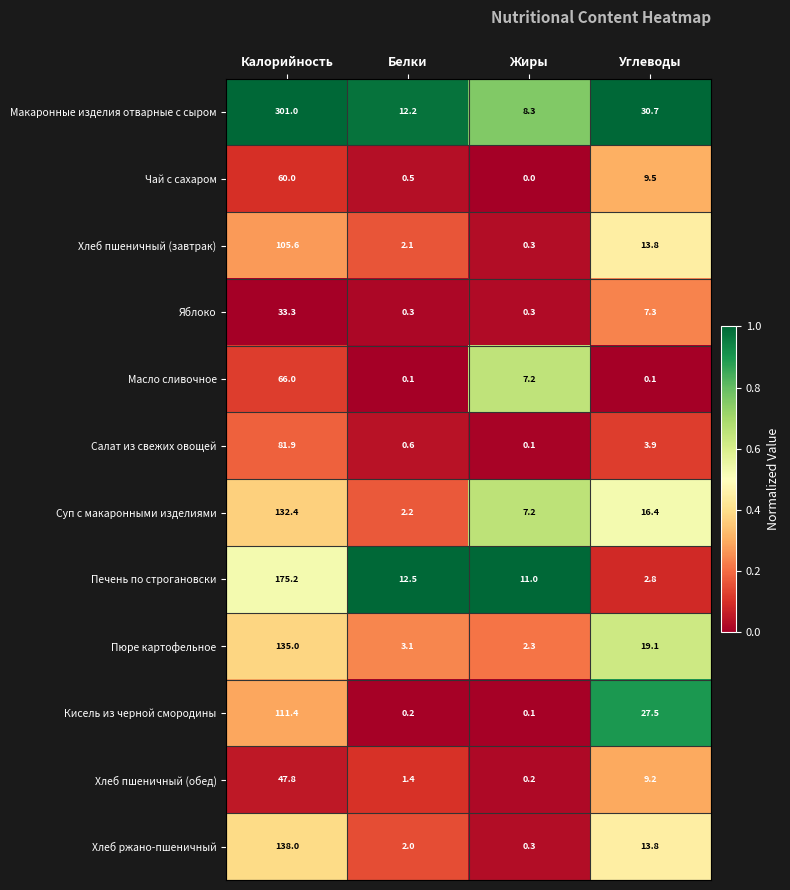

Which category has the highest value across all series?

Калорийность